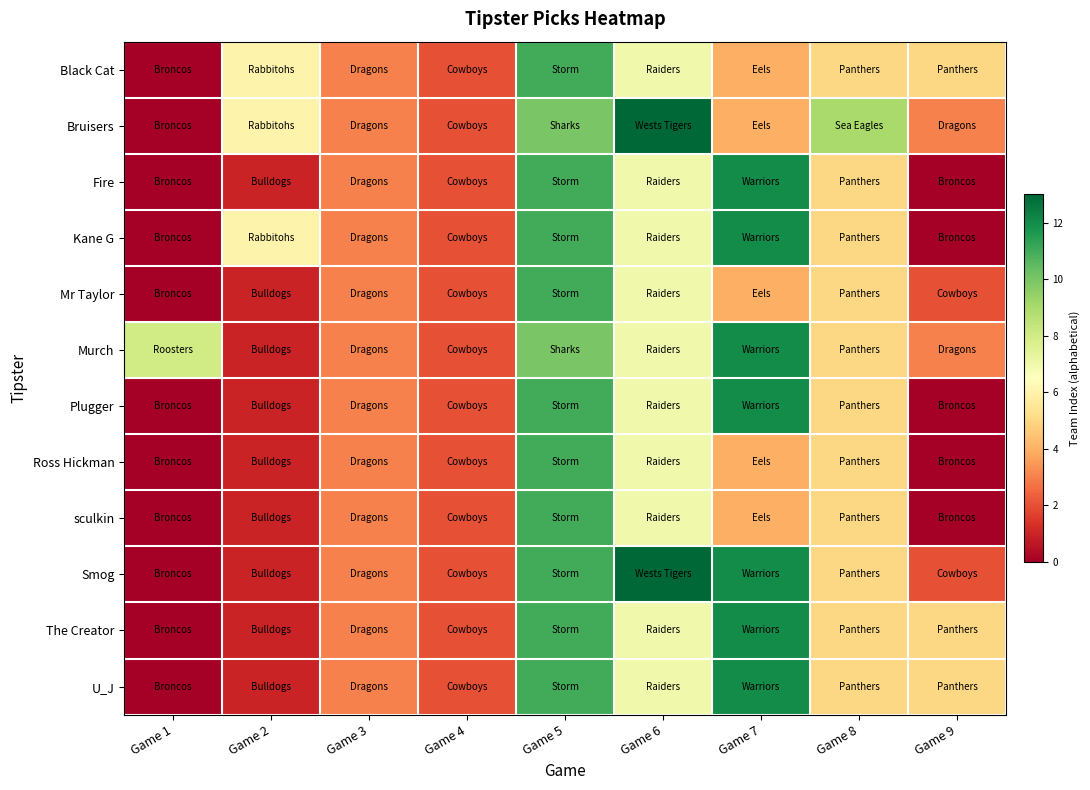

Reading right to left, extract all data points from this chart.

Black Cat: Game 9=5	Game 8=5	Game 7=4	Game 6=7	Game 5=11	Game 4=2	Game 3=3	Game 2=6	Game 1=0
Bruisers: Game 9=3	Game 8=9	Game 7=4	Game 6=13	Game 5=10	Game 4=2	Game 3=3	Game 2=6	Game 1=0
Fire: Game 9=0	Game 8=5	Game 7=12	Game 6=7	Game 5=11	Game 4=2	Game 3=3	Game 2=1	Game 1=0
Kane G: Game 9=0	Game 8=5	Game 7=12	Game 6=7	Game 5=11	Game 4=2	Game 3=3	Game 2=6	Game 1=0
Mr Taylor: Game 9=2	Game 8=5	Game 7=4	Game 6=7	Game 5=11	Game 4=2	Game 3=3	Game 2=1	Game 1=0
Murch: Game 9=3	Game 8=5	Game 7=12	Game 6=7	Game 5=10	Game 4=2	Game 3=3	Game 2=1	Game 1=8
Plugger: Game 9=0	Game 8=5	Game 7=12	Game 6=7	Game 5=11	Game 4=2	Game 3=3	Game 2=1	Game 1=0
Ross Hickman: Game 9=0	Game 8=5	Game 7=4	Game 6=7	Game 5=11	Game 4=2	Game 3=3	Game 2=1	Game 1=0
sculkin: Game 9=0	Game 8=5	Game 7=4	Game 6=7	Game 5=11	Game 4=2	Game 3=3	Game 2=1	Game 1=0
Smog: Game 9=2	Game 8=5	Game 7=12	Game 6=13	Game 5=11	Game 4=2	Game 3=3	Game 2=1	Game 1=0
The Creator: Game 9=5	Game 8=5	Game 7=12	Game 6=7	Game 5=11	Game 4=2	Game 3=3	Game 2=1	Game 1=0
U_J: Game 9=5	Game 8=5	Game 7=12	Game 6=7	Game 5=11	Game 4=2	Game 3=3	Game 2=1	Game 1=0